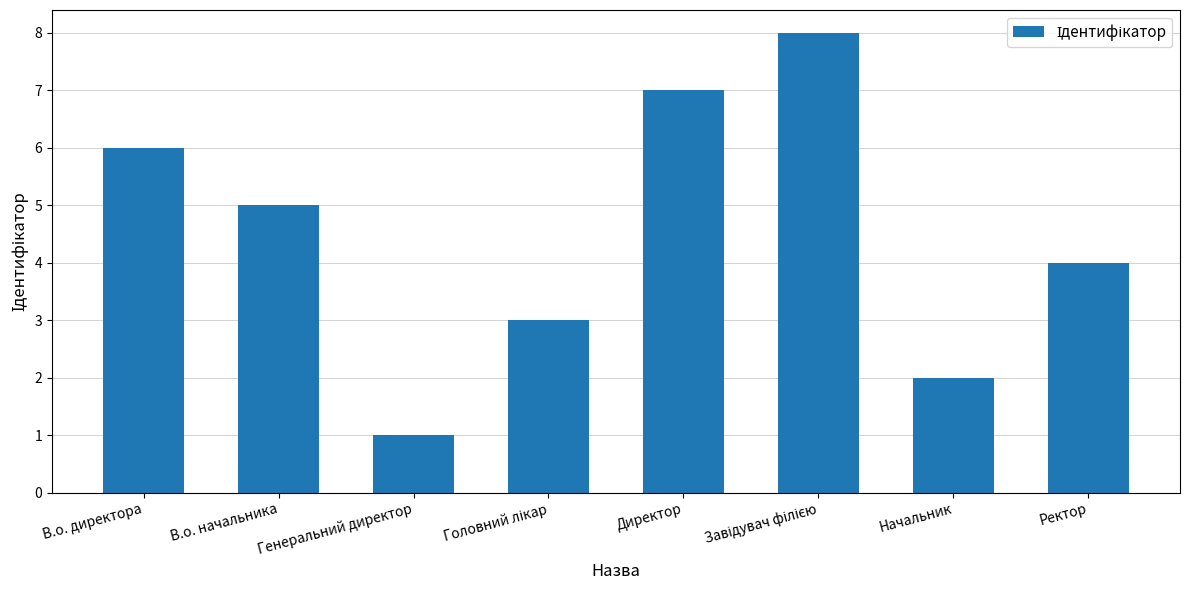

At which category does the chart reach its minimum across all series?

Генеральний директор